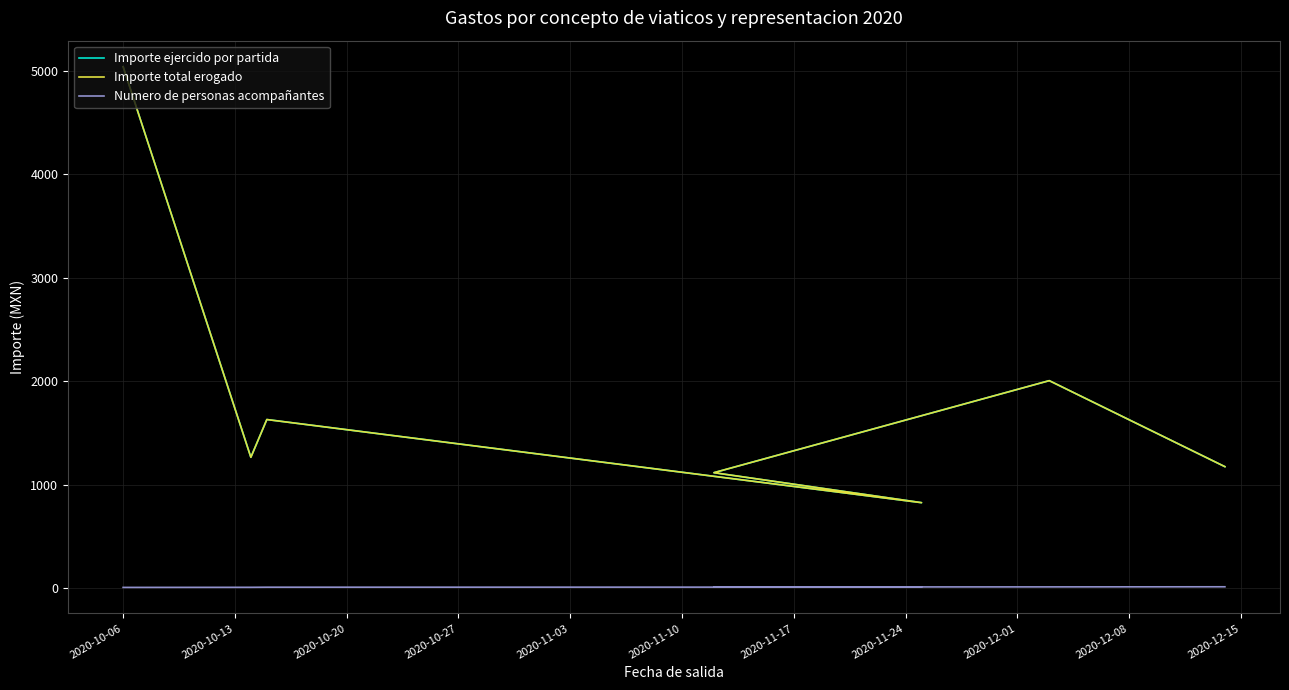

How many Numero de personas acompañantes values are between 9 and 13?

5